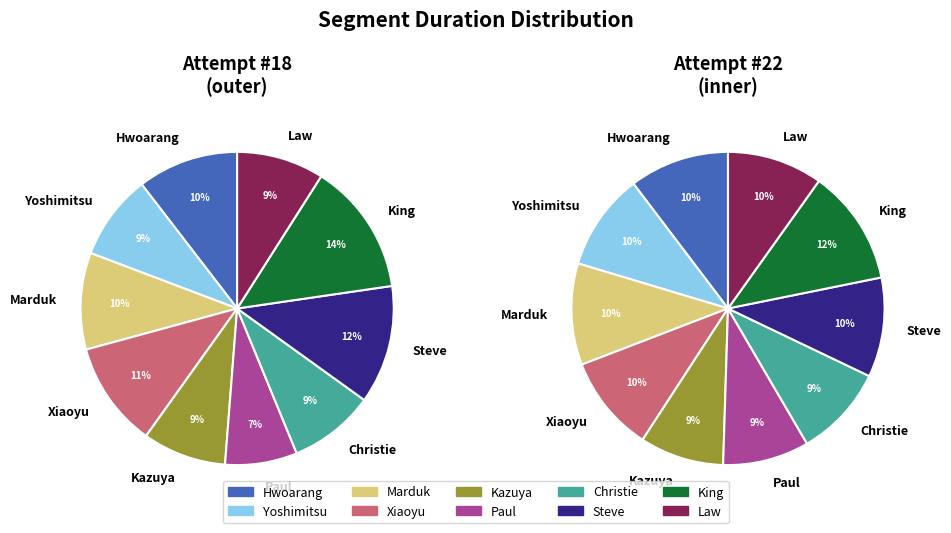

Is it true that Law is 1% of the pie?

False